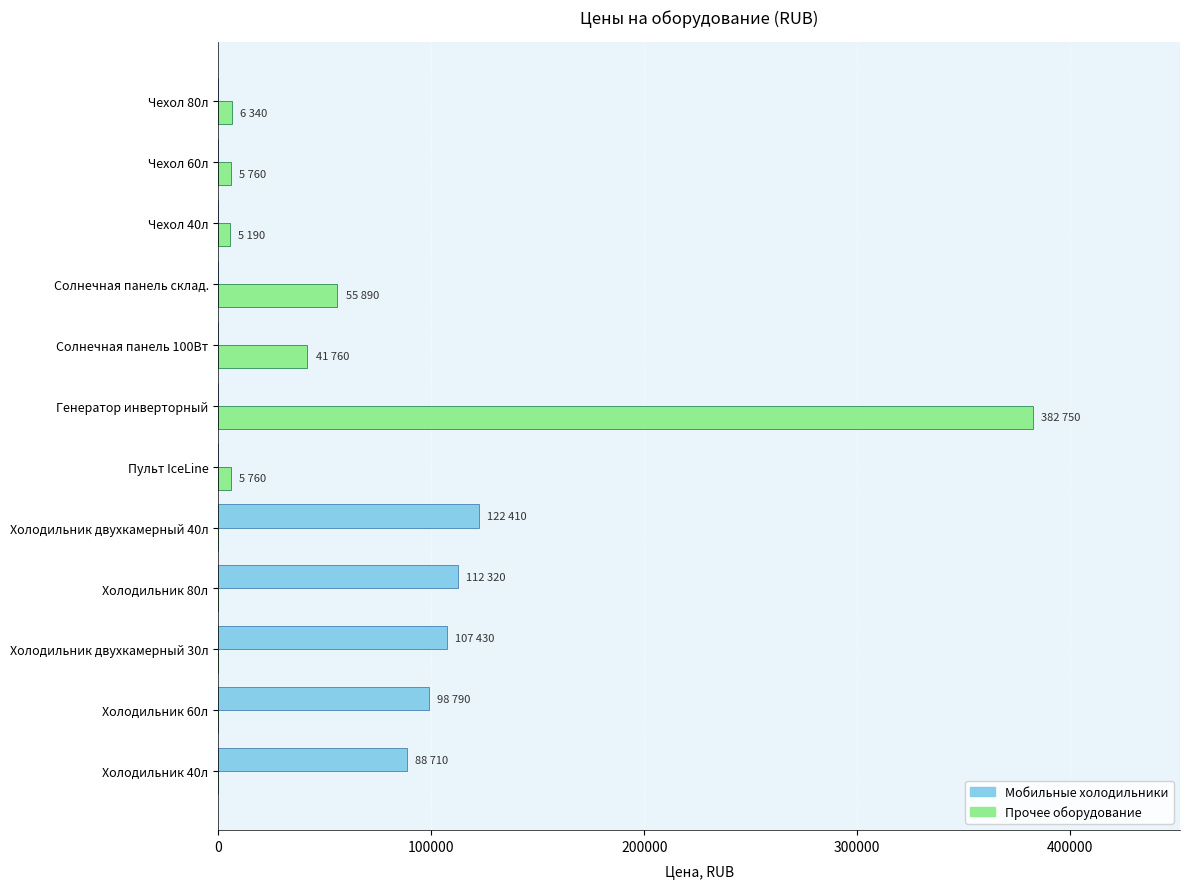

How many distinct data groups are displayed?

2